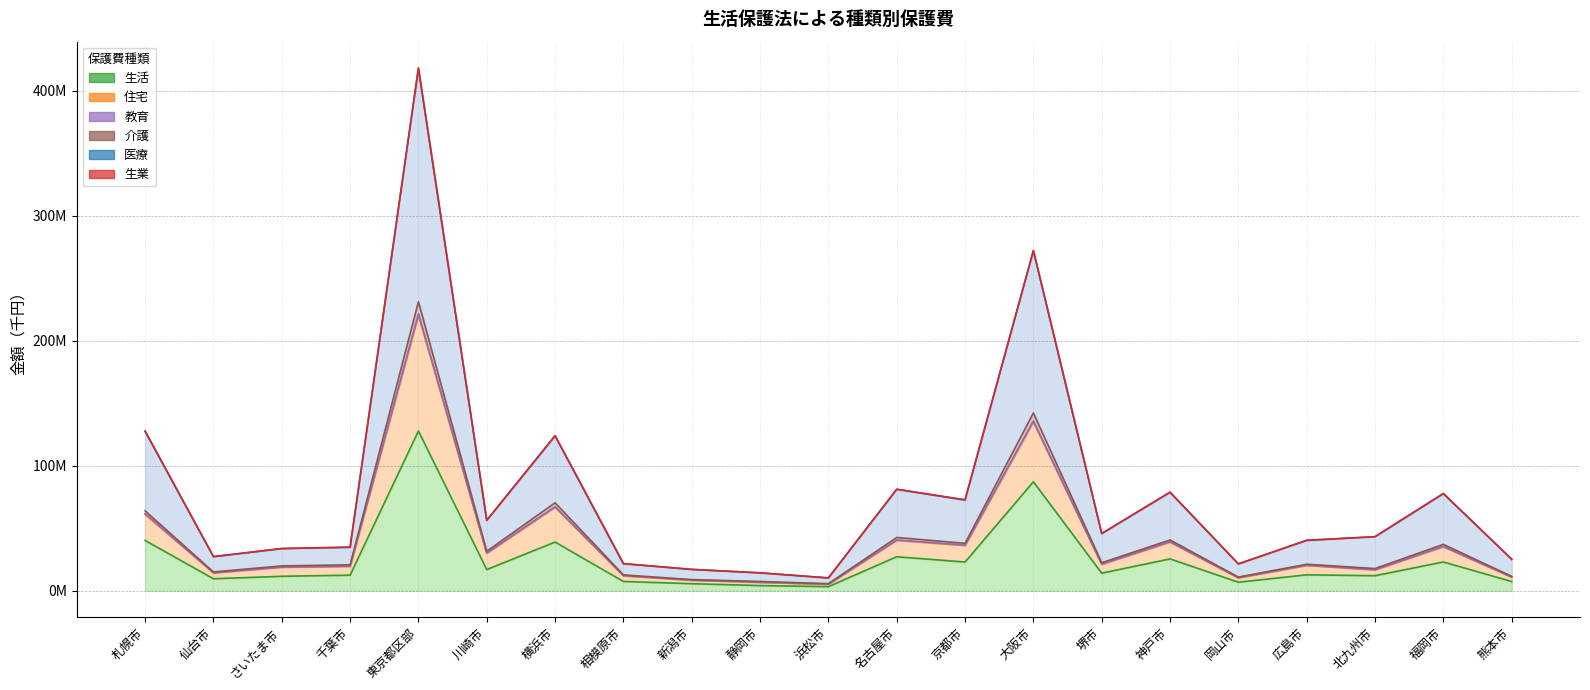

True or false: 医療 and 介護 intersect in this chart.

False